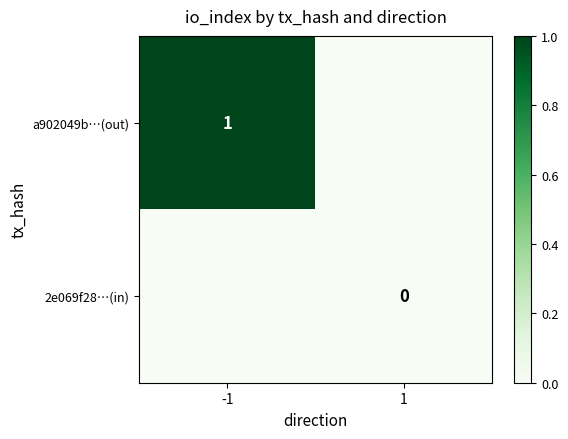

True or false: a902049b…(out) has a value of 0 at 1.

True